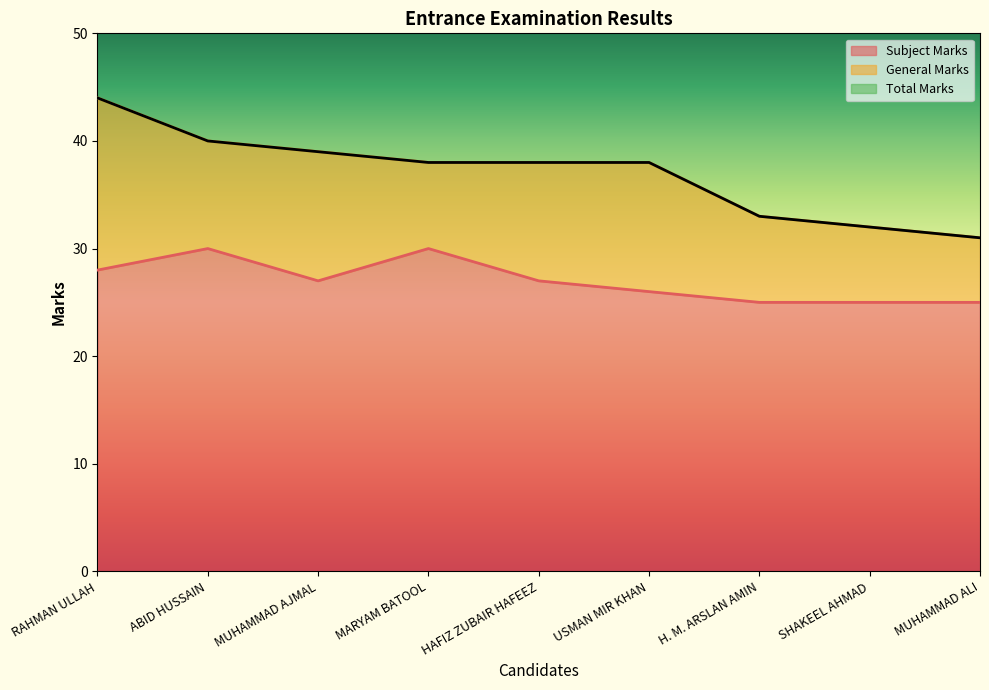

Reading left to right, extract all data points from this chart.

Subject Marks: RAHMAN ULLAH=28	ABID HUSSAIN=30	MUHAMMAD AJMAL=27	MARYAM BATOOL=30	HAFIZ ZUBAIR HAFEEZ=27	USMAN MIR KHAN=26	H. M. ARSLAN AMIN=25	SHAKEEL AHMAD=25	MUHAMMAD ALI=25
Total Marks: RAHMAN ULLAH=44	ABID HUSSAIN=40	MUHAMMAD AJMAL=39	MARYAM BATOOL=38	HAFIZ ZUBAIR HAFEEZ=38	USMAN MIR KHAN=38	H. M. ARSLAN AMIN=33	SHAKEEL AHMAD=32	MUHAMMAD ALI=31